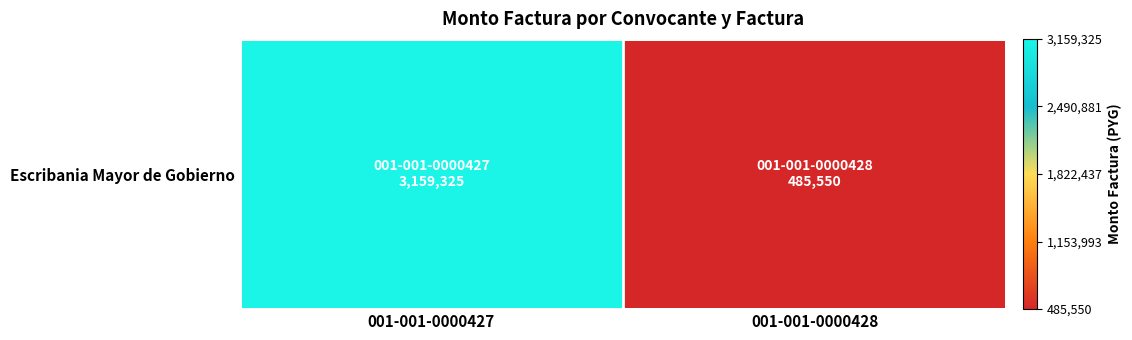

What is the difference between the maximum and minimum values?

2673775